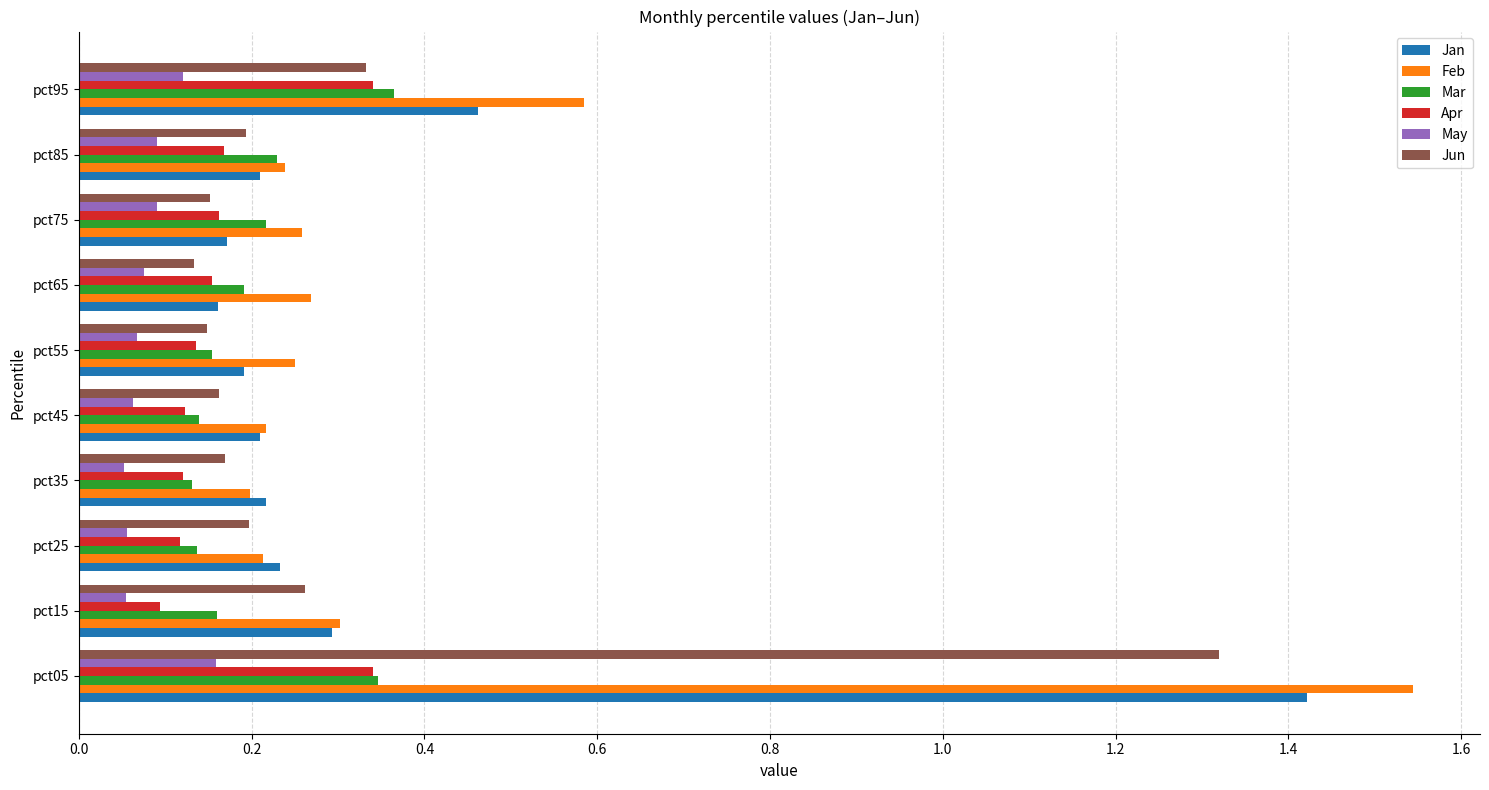

Is the value of Feb at pct65 greater than the value of May at pct45?

Yes